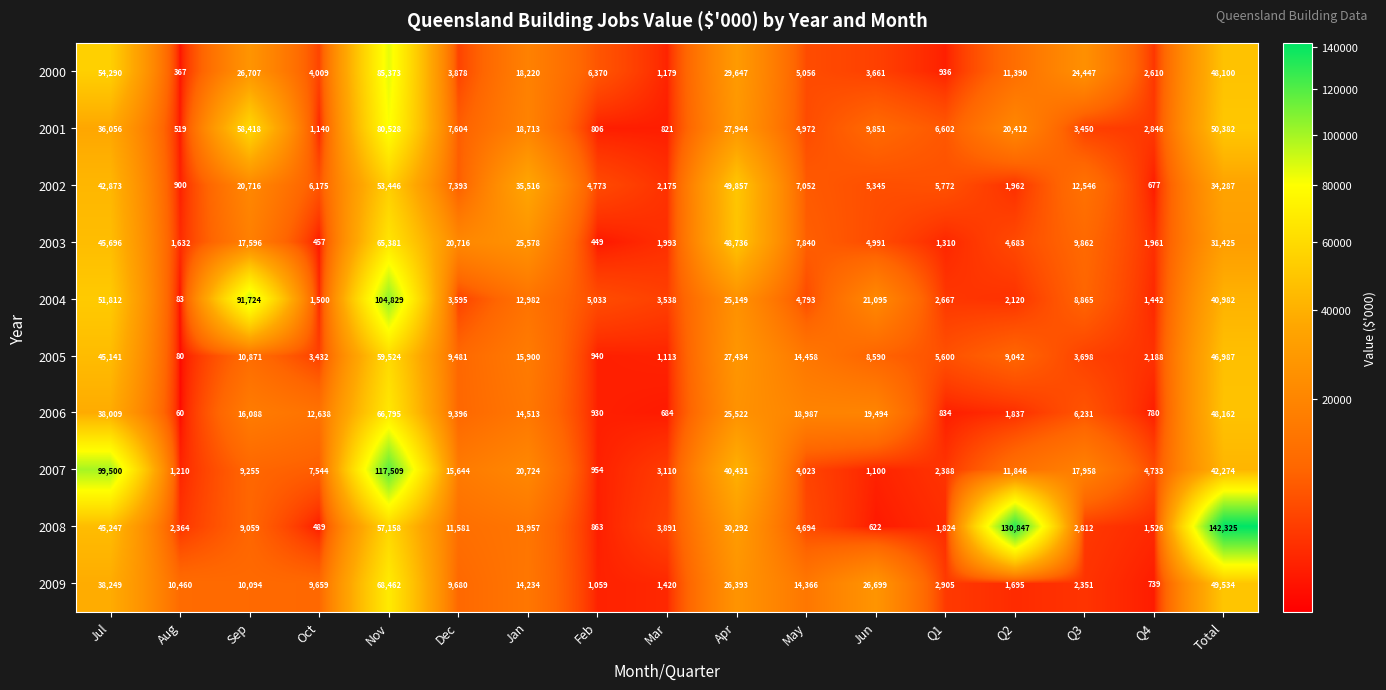

Read the 2006 value at Oct, to the nearest 100.

12600